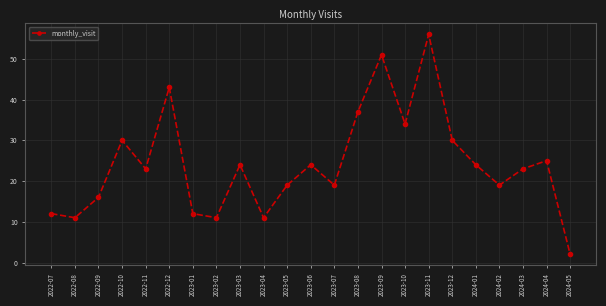

Is it true that the value at 2024-02 is 28?

False